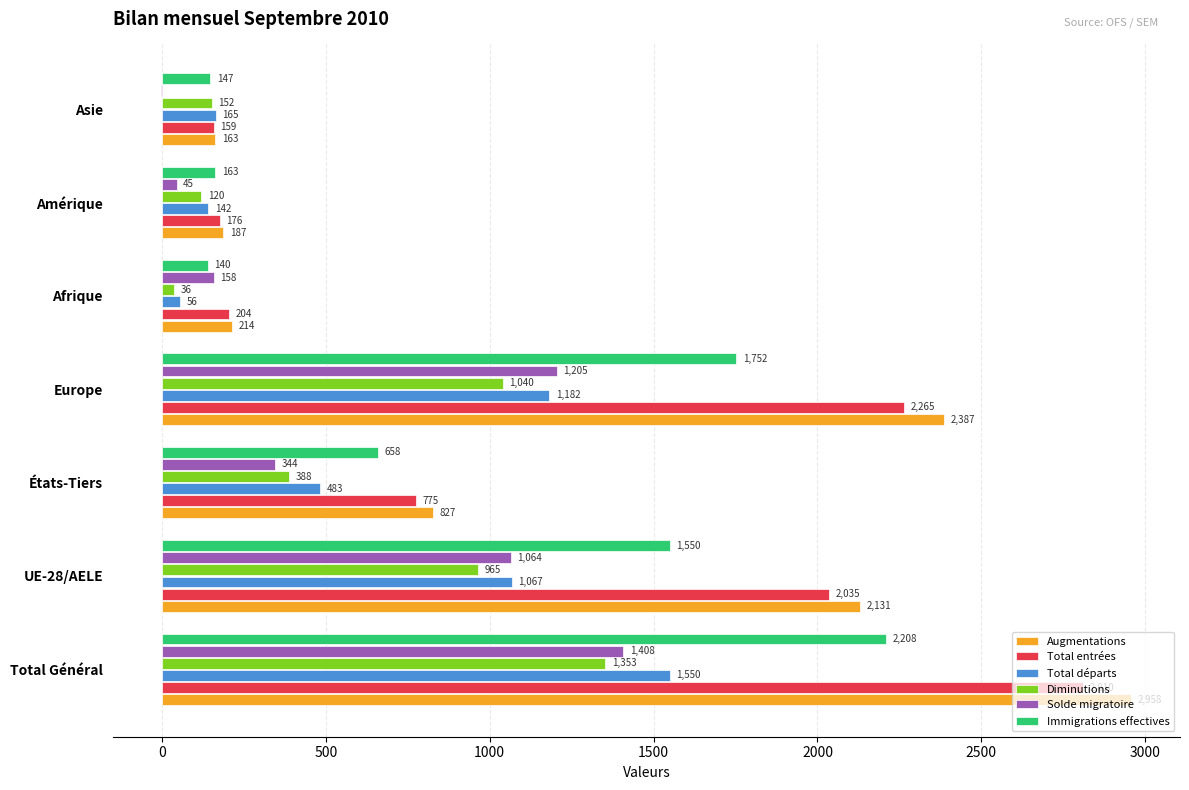

What is the sum of all Augmentations values?

8867